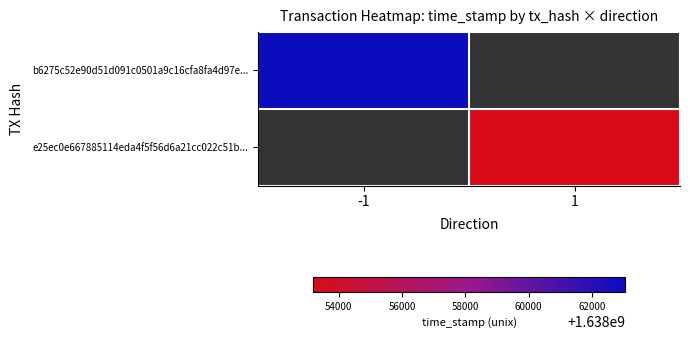

What is the highest value of the b6275c52e90d51d091c0501a9c16cfa8fa4d97e... series?

1638063042.0